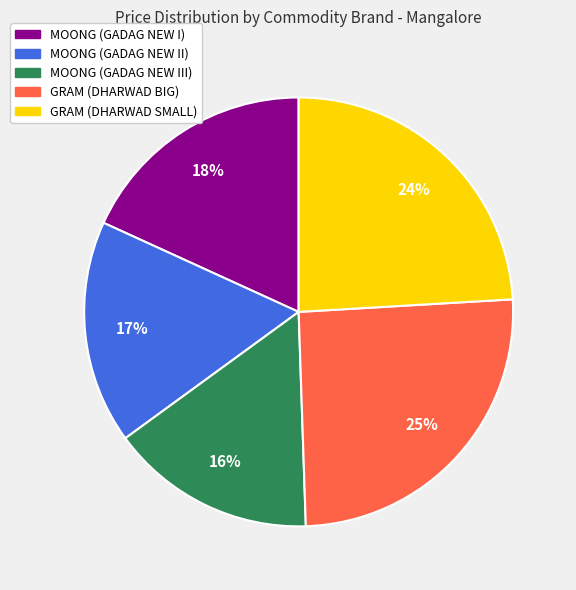

Which slice is the largest?

GRAM (DHARWAD BIG)